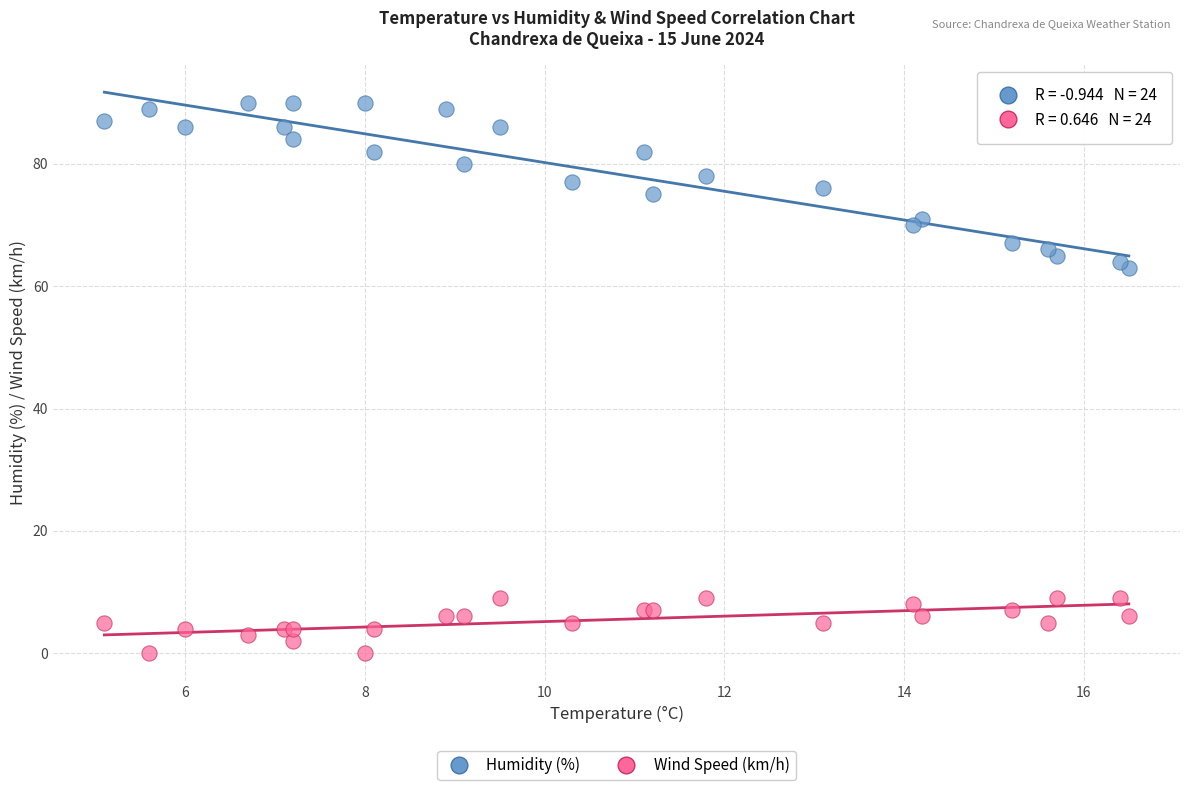

Which series contains the lowest Y value?

Wind Speed (km/h)